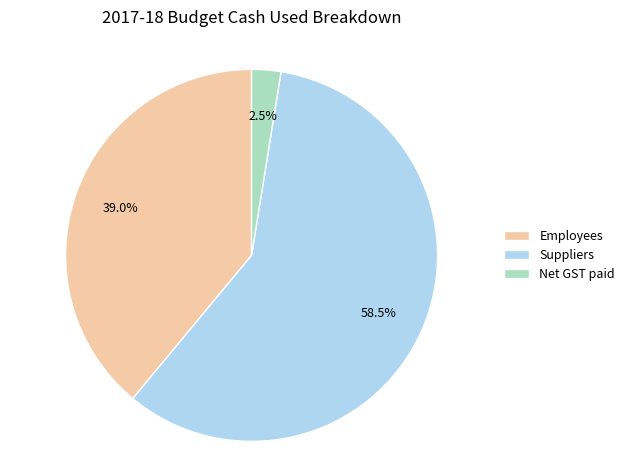

What is the ratio of the value at Employees to the value at Suppliers?

0.7